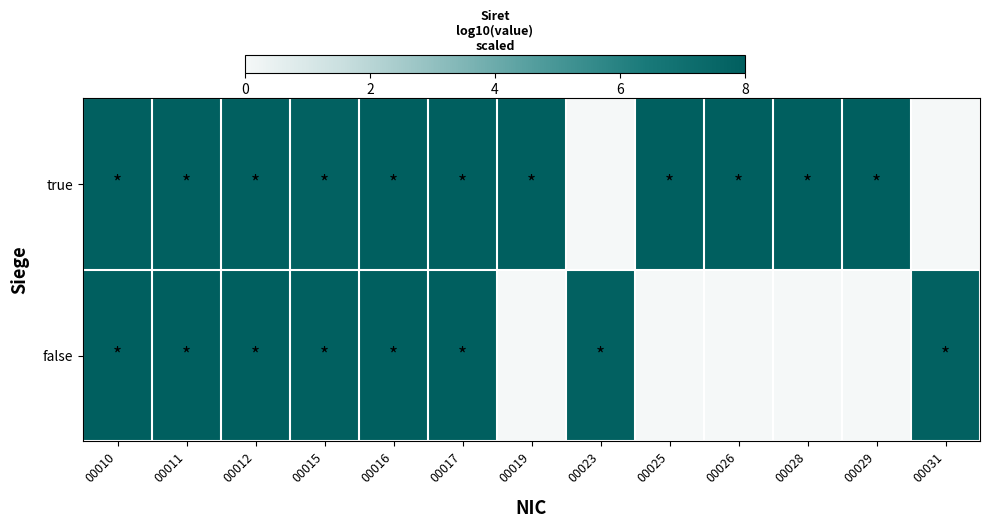

Count the number of data series in this chart.

2